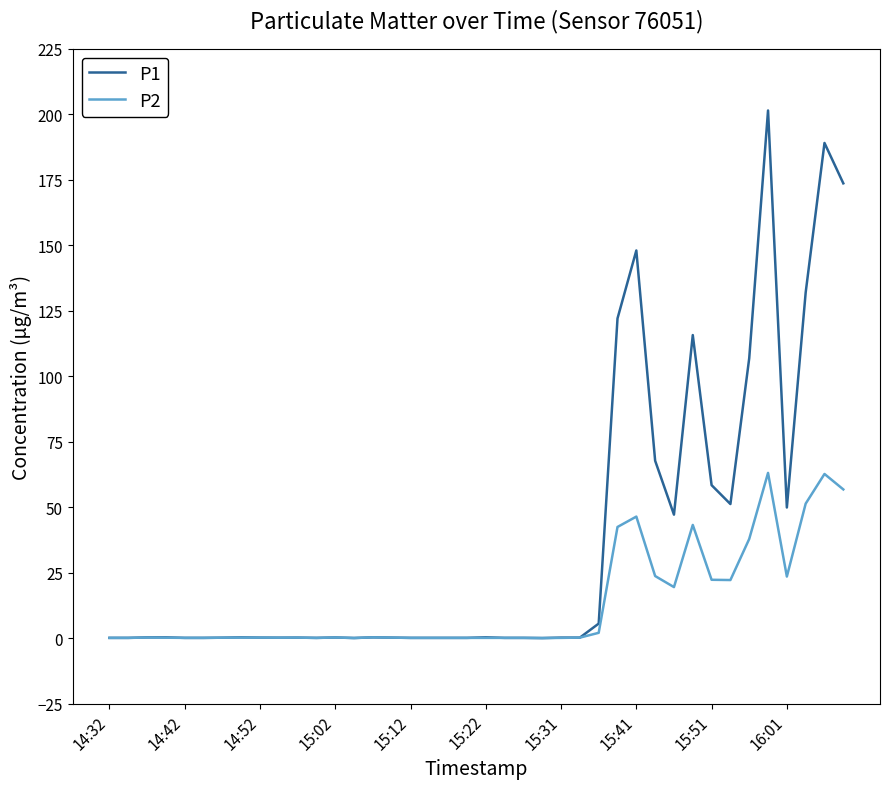

Which series has the largest range (max minus min)?

P1